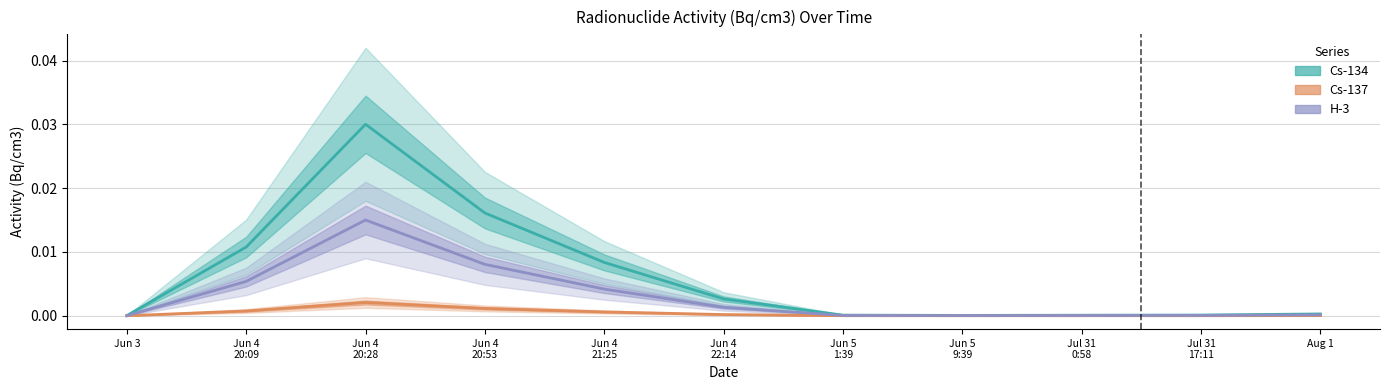

Is this an area chart (filled region under the line)?

No